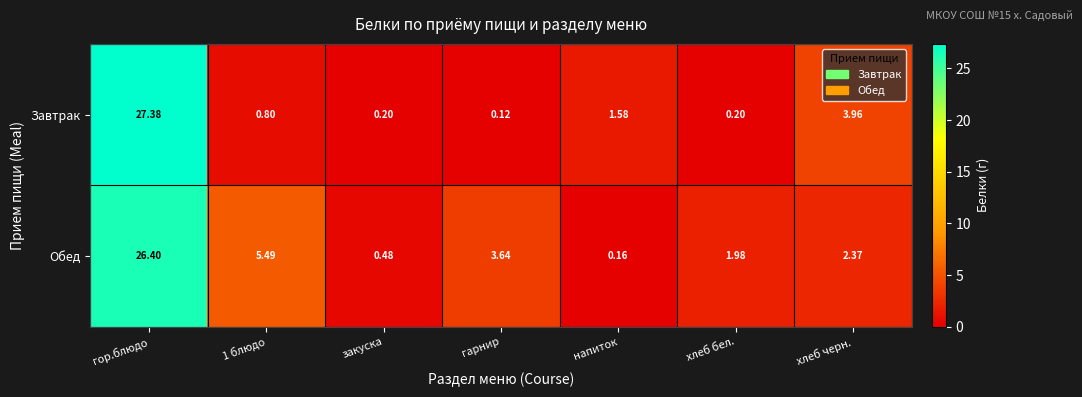

At which category does the chart reach its minimum across all series?

гарнир